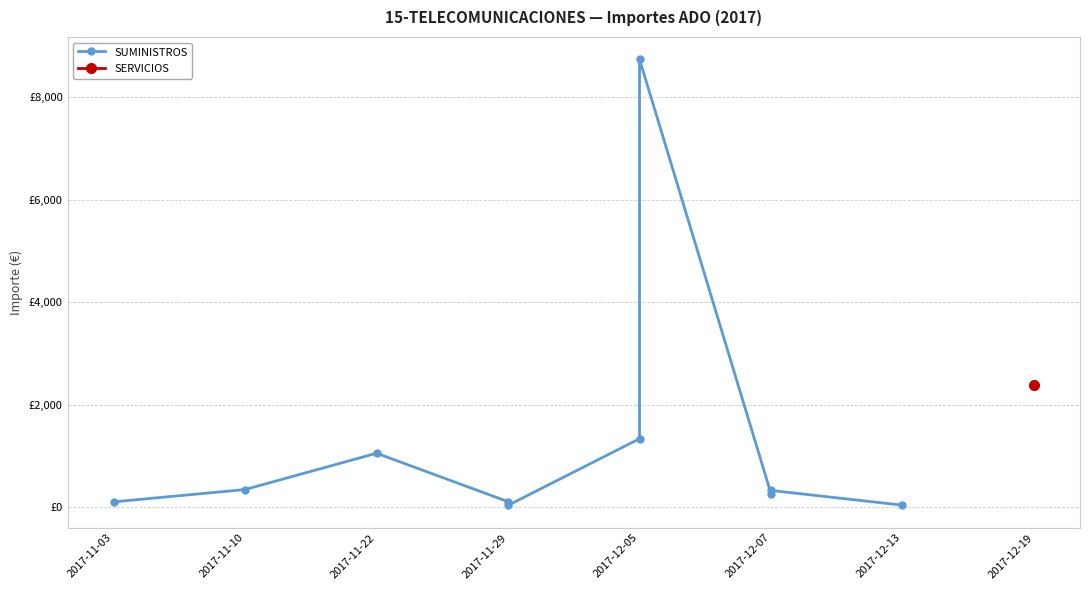

The value at 2017-11-10 is 480.7. True or false?

False